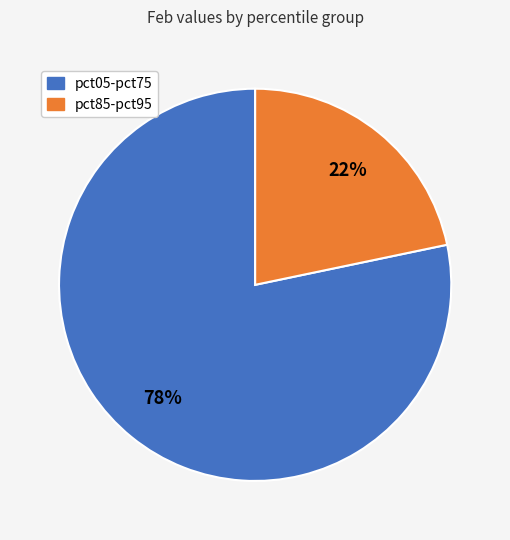

Is there any slice that represents more than half of the pie?

Yes